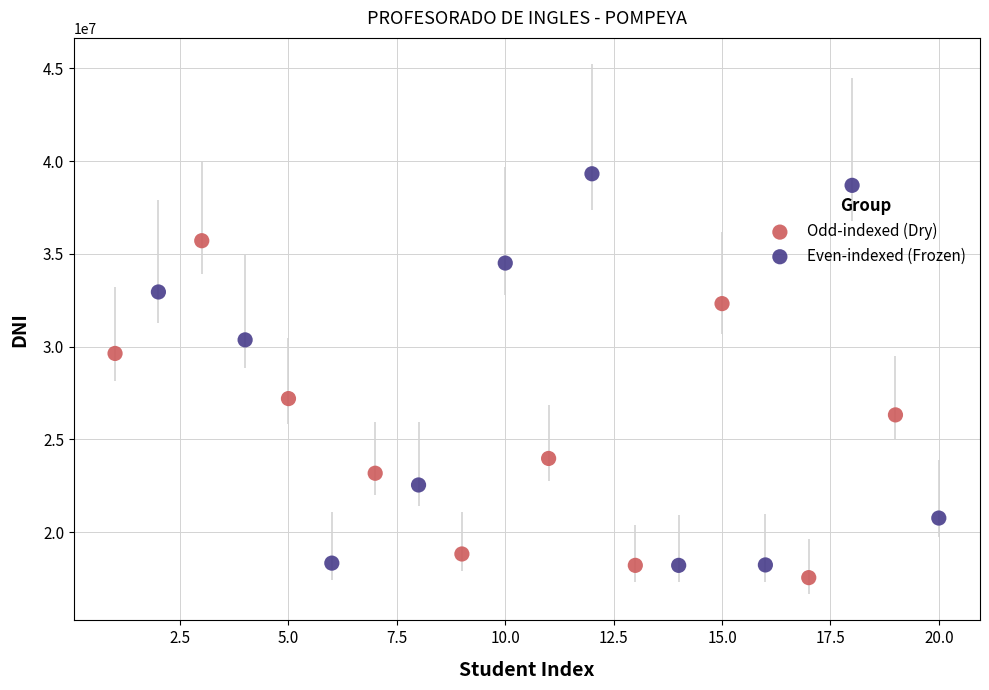

What are all the series names shown in the legend?

Odd-indexed (Dry), Even-indexed (Frozen)